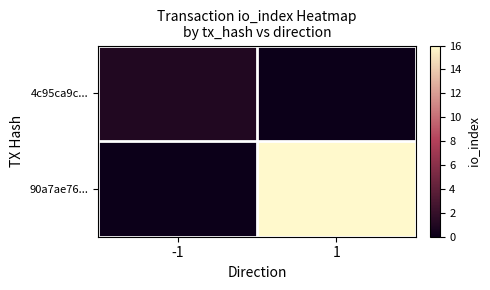

At which category does the chart reach its peak across all series?

1